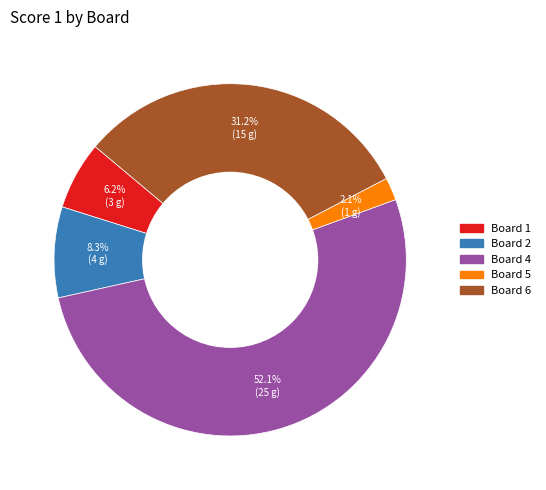

How many segments does this pie chart have?

5